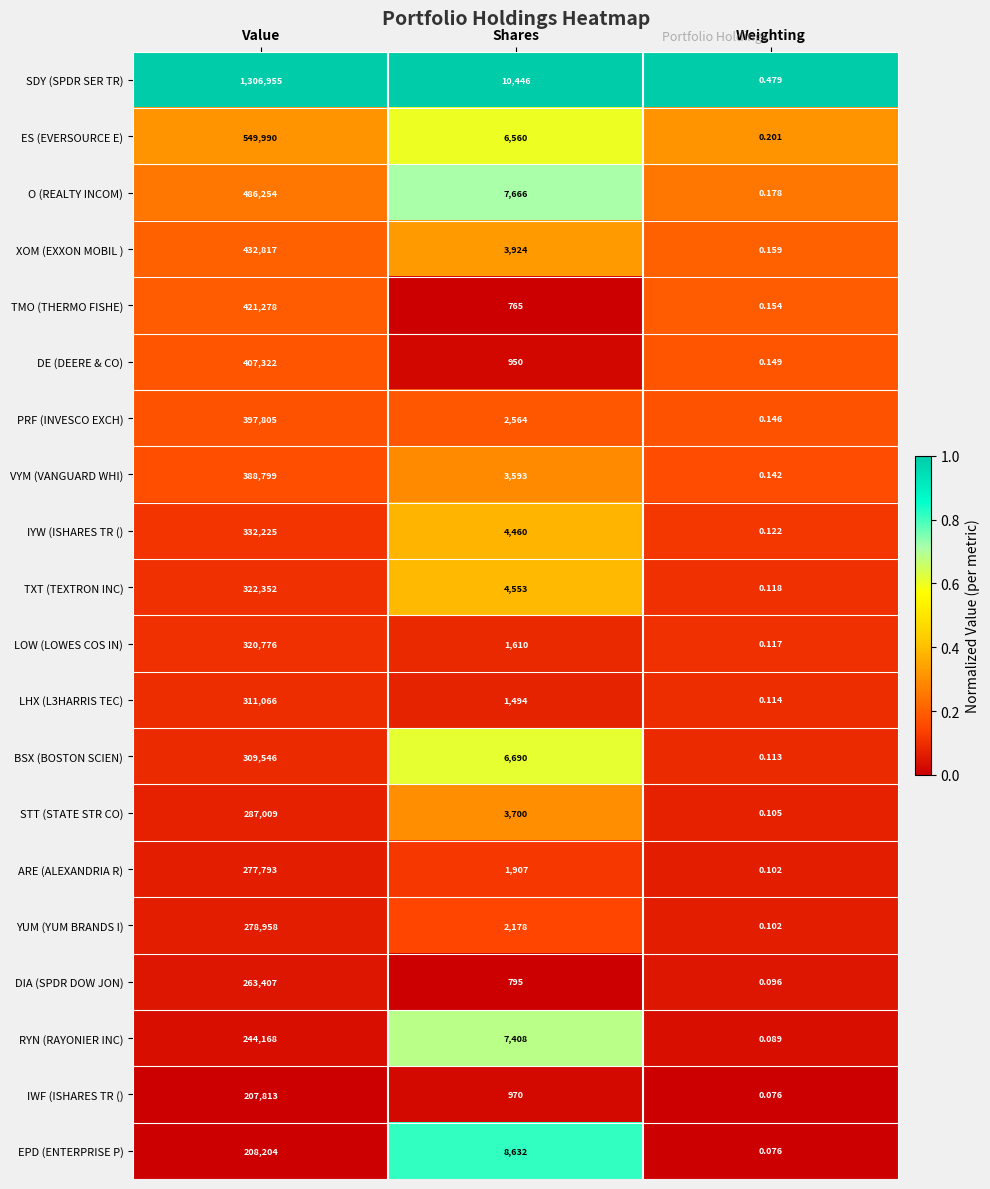

Which category has the highest value in the BSX (BOSTON SCIEN) series?

Value